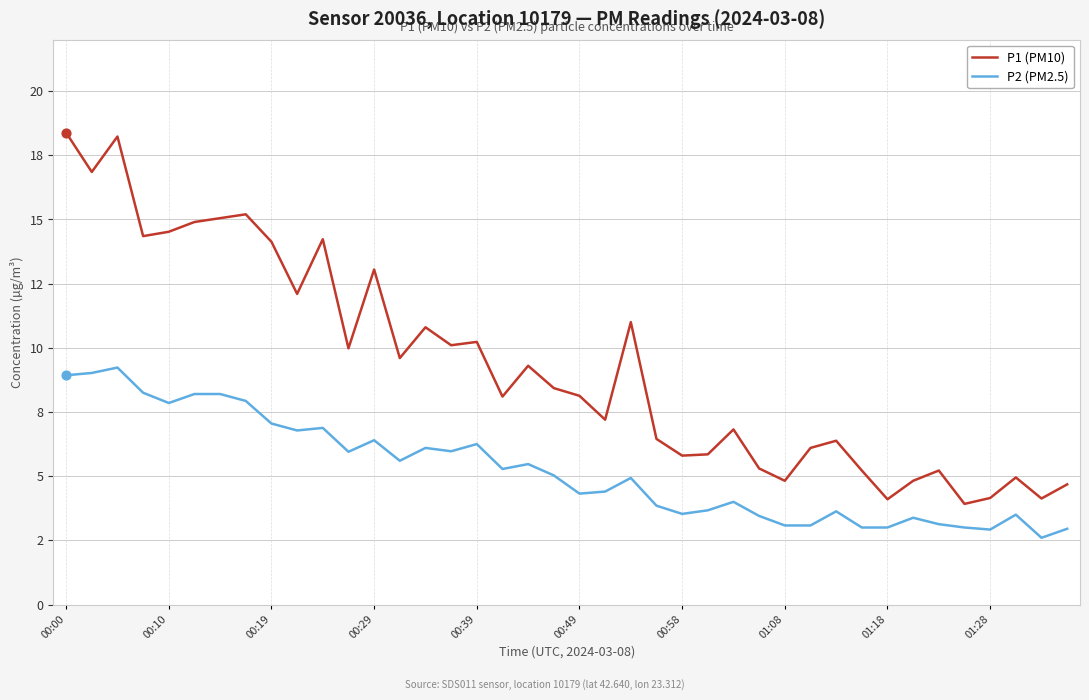

At how many categories does at least one series exceed 15?

5